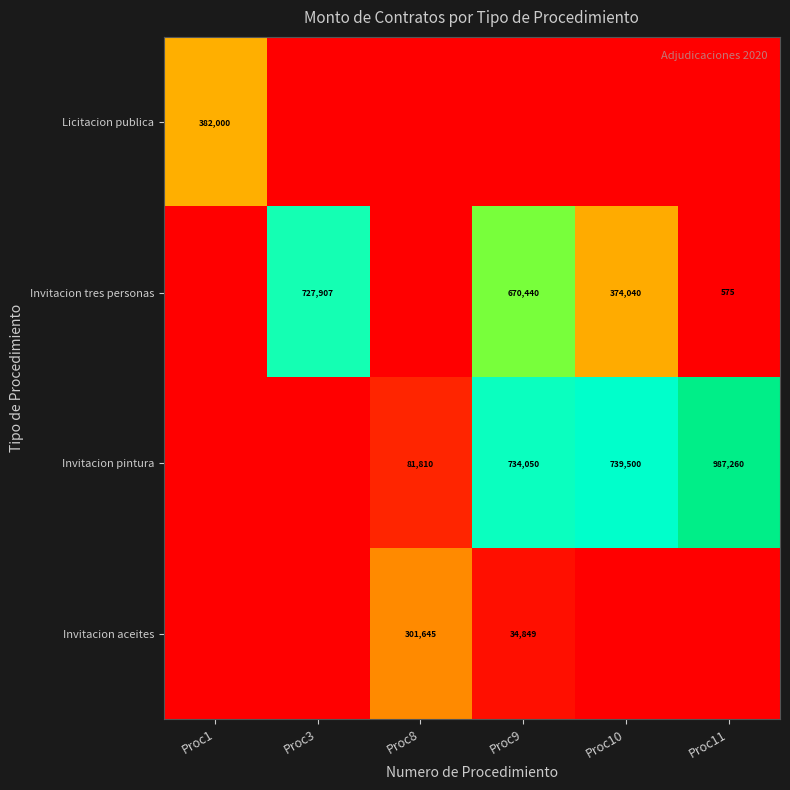

True or false: Invitacion tres personas has a value of 164956 at Proc3.

False